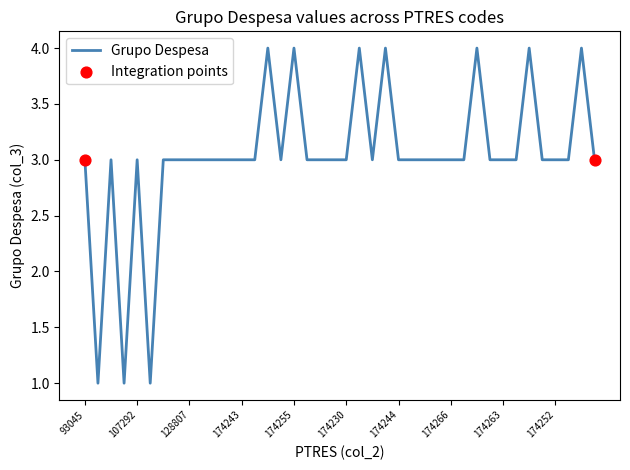

What is the maximum value shown in the chart?

4